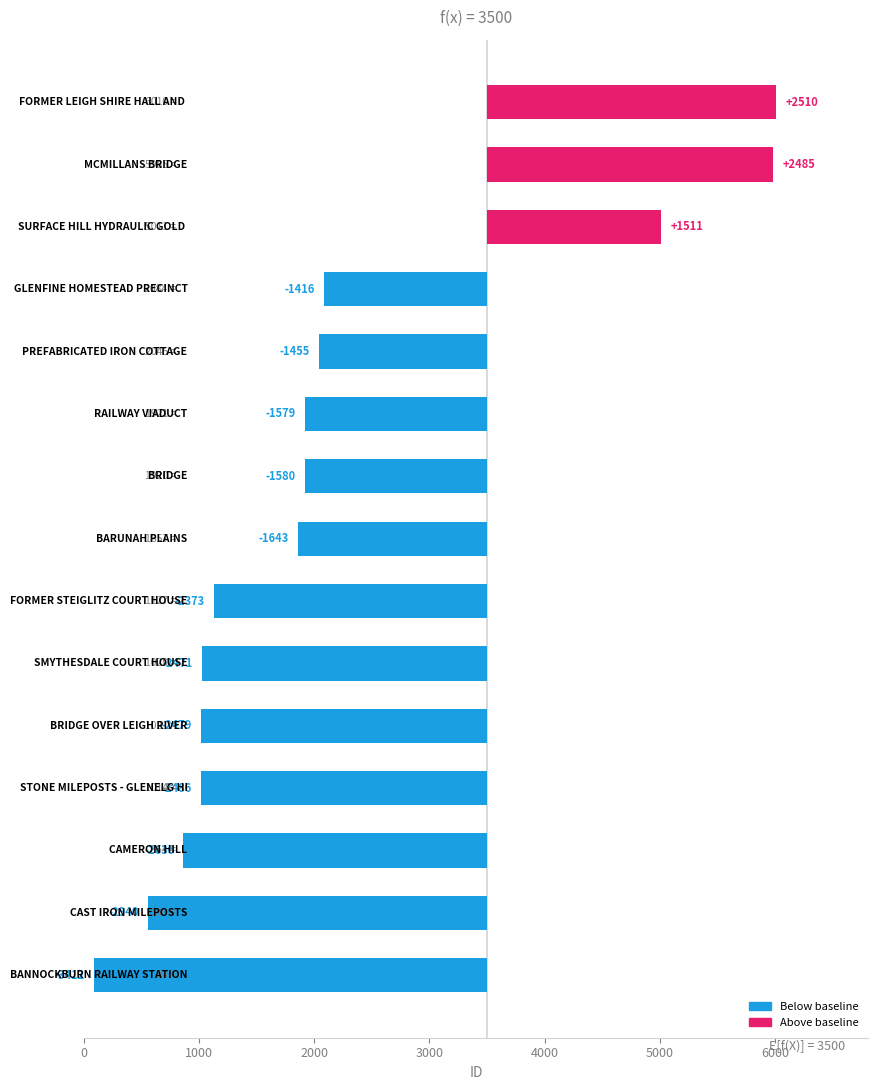

Reading right to left, list all the values displayed in this chart.

2510	2485	1511	-1416	-1455	-1579	-1580	-1643	-2373	-2471	-2479	-2486	-2636	-2940	-3412